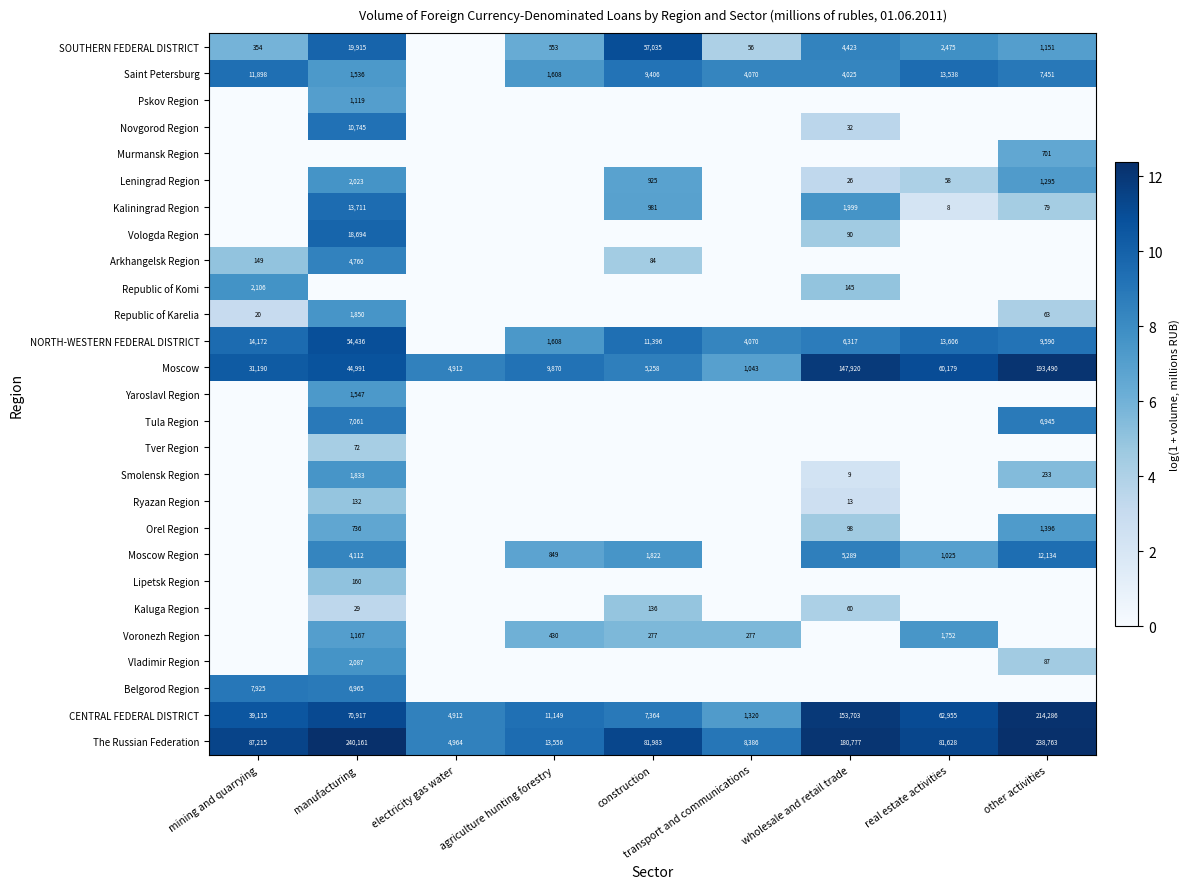

The value of Moscow at agriculture hunting forestry is 15314. True or false?

False